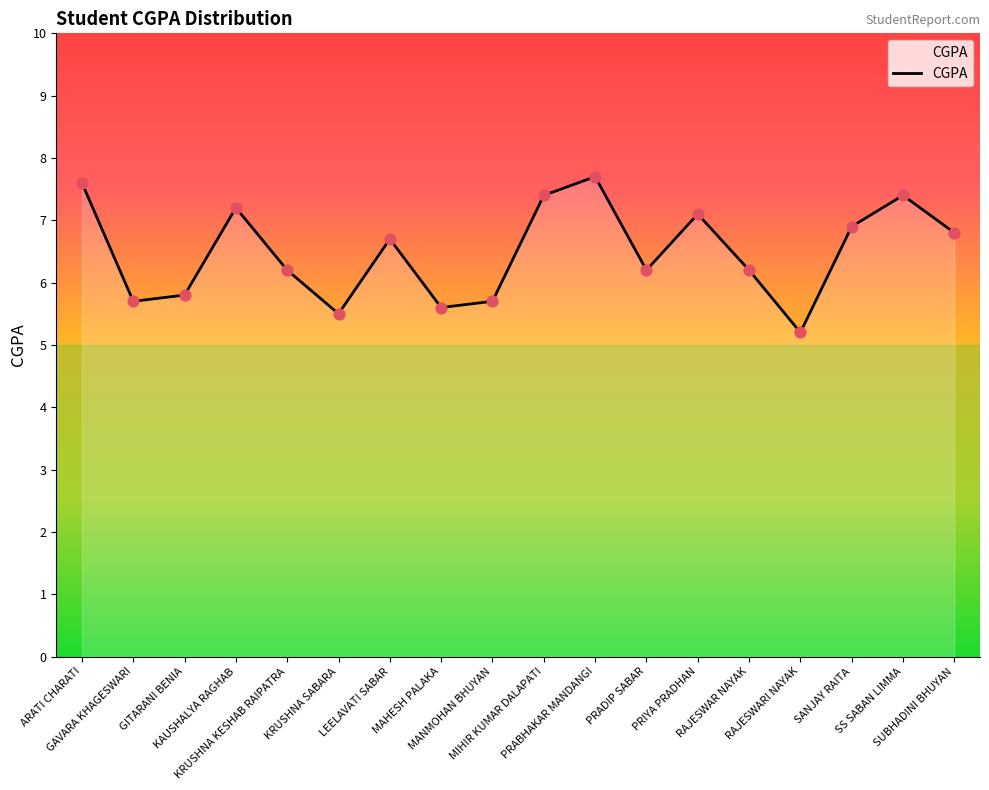

What is the change in value from KAUSHALYA RAGHAB to MAHESH PALAKA?

-1.6